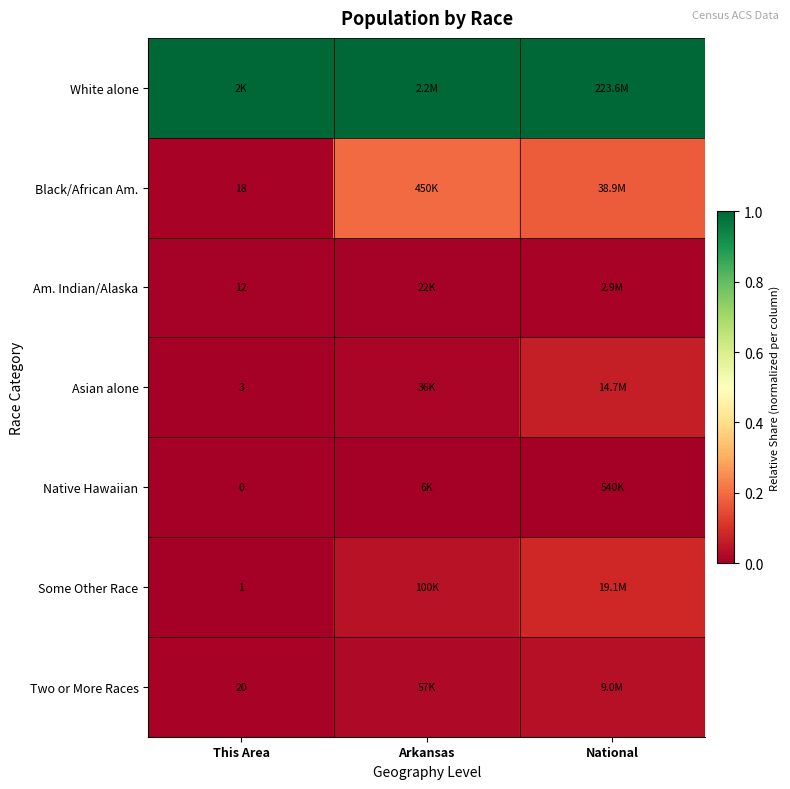

Which category has the highest value in the Two or More Races series?

National